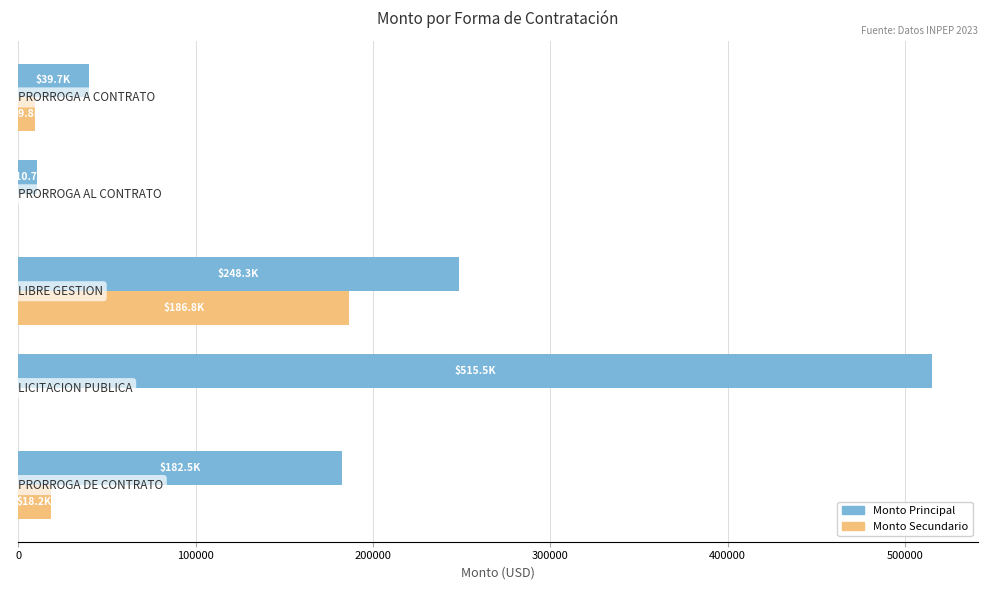

What is the highest value of the Monto Secundario series?

186804.0